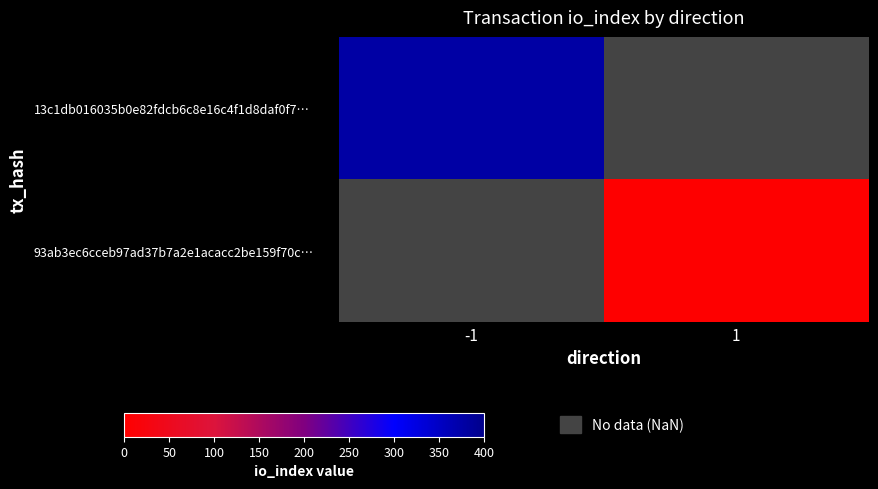

At how many categories does at least one series exceed 155?

1